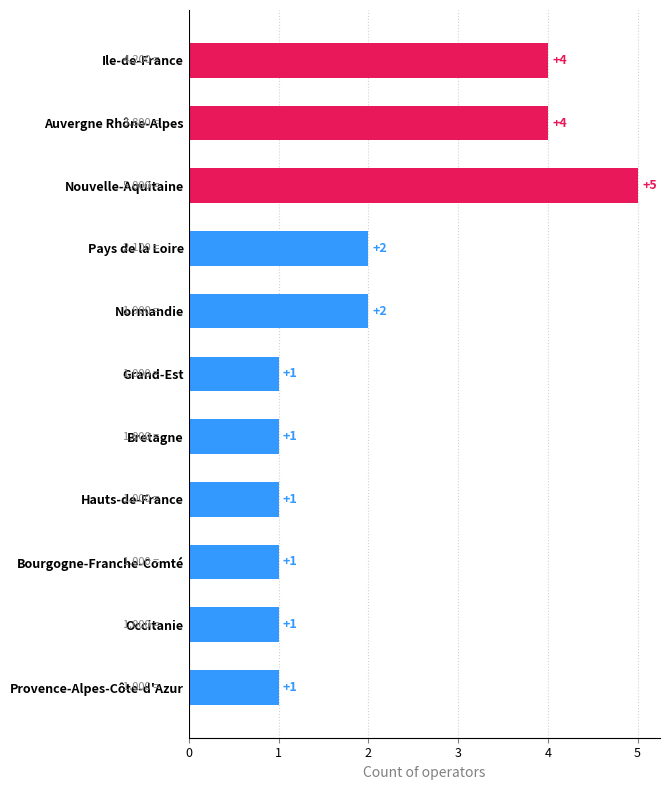

What is the change in value from Ile-de-France to Bourgogne-Franche-Comté?

-3